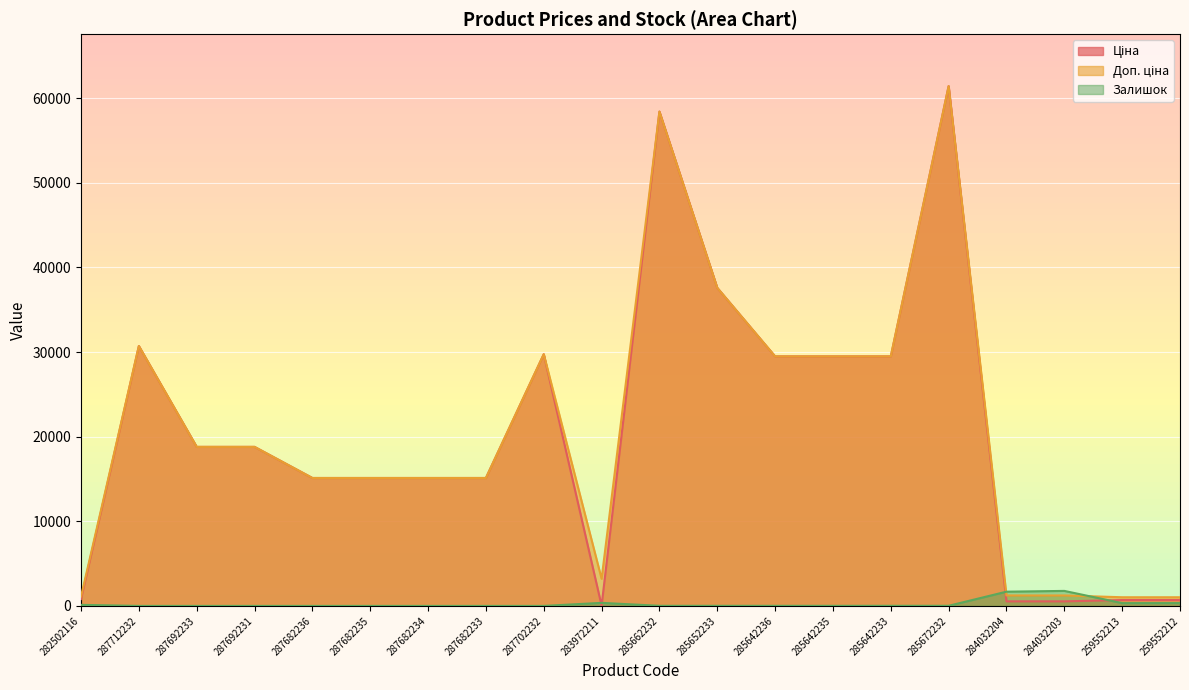

At which category does Доп. ціна reach its first local peak?

287712232